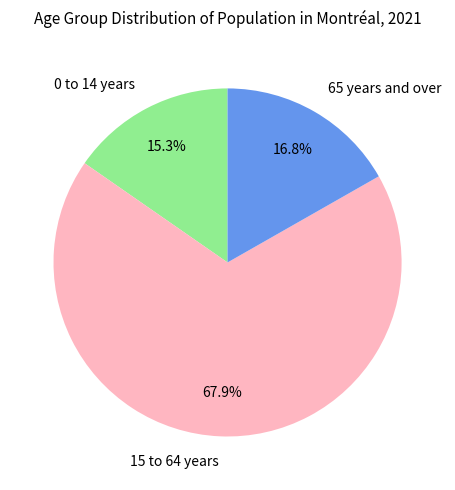

The 65 years and over slice represents 17% of the pie. True or false?

True